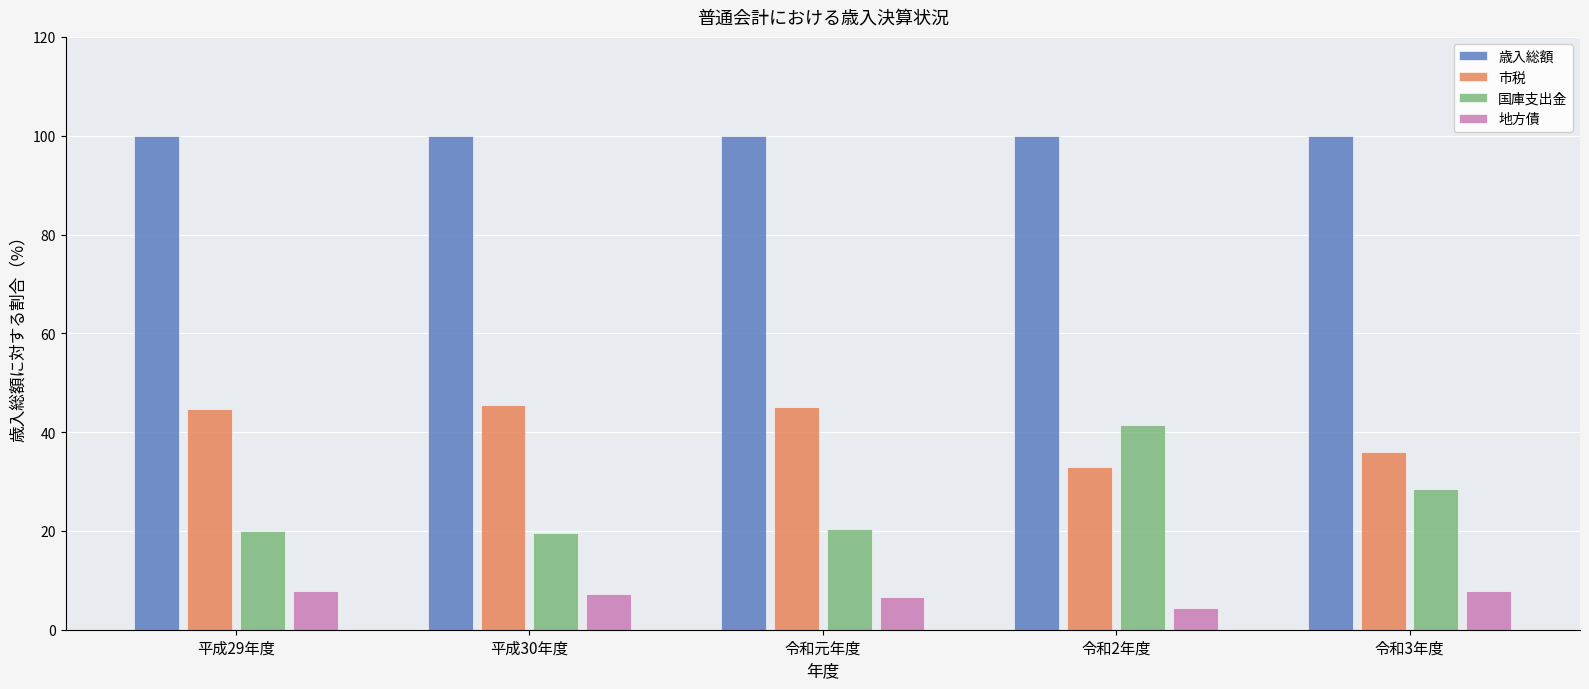

True or false: 歳入総額 has a value of 100.0 at 令和元年度.

True